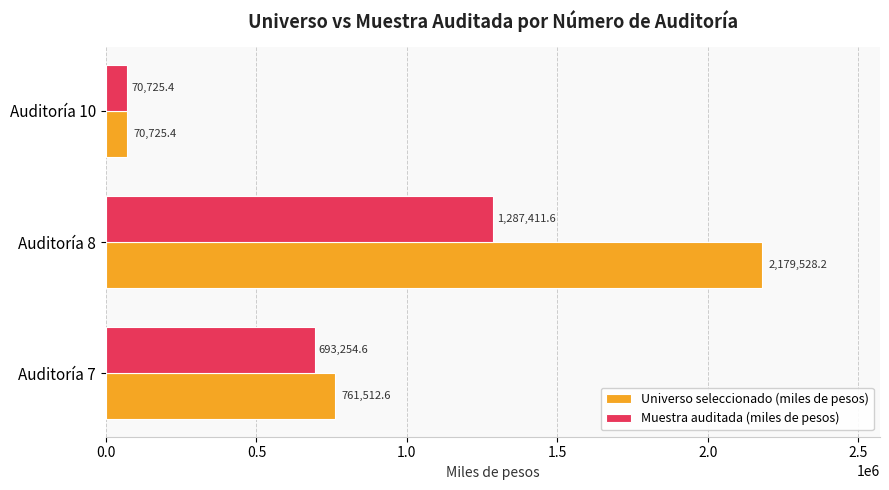

Which series has the widest spread of values?

Universo seleccionado (miles de pesos)